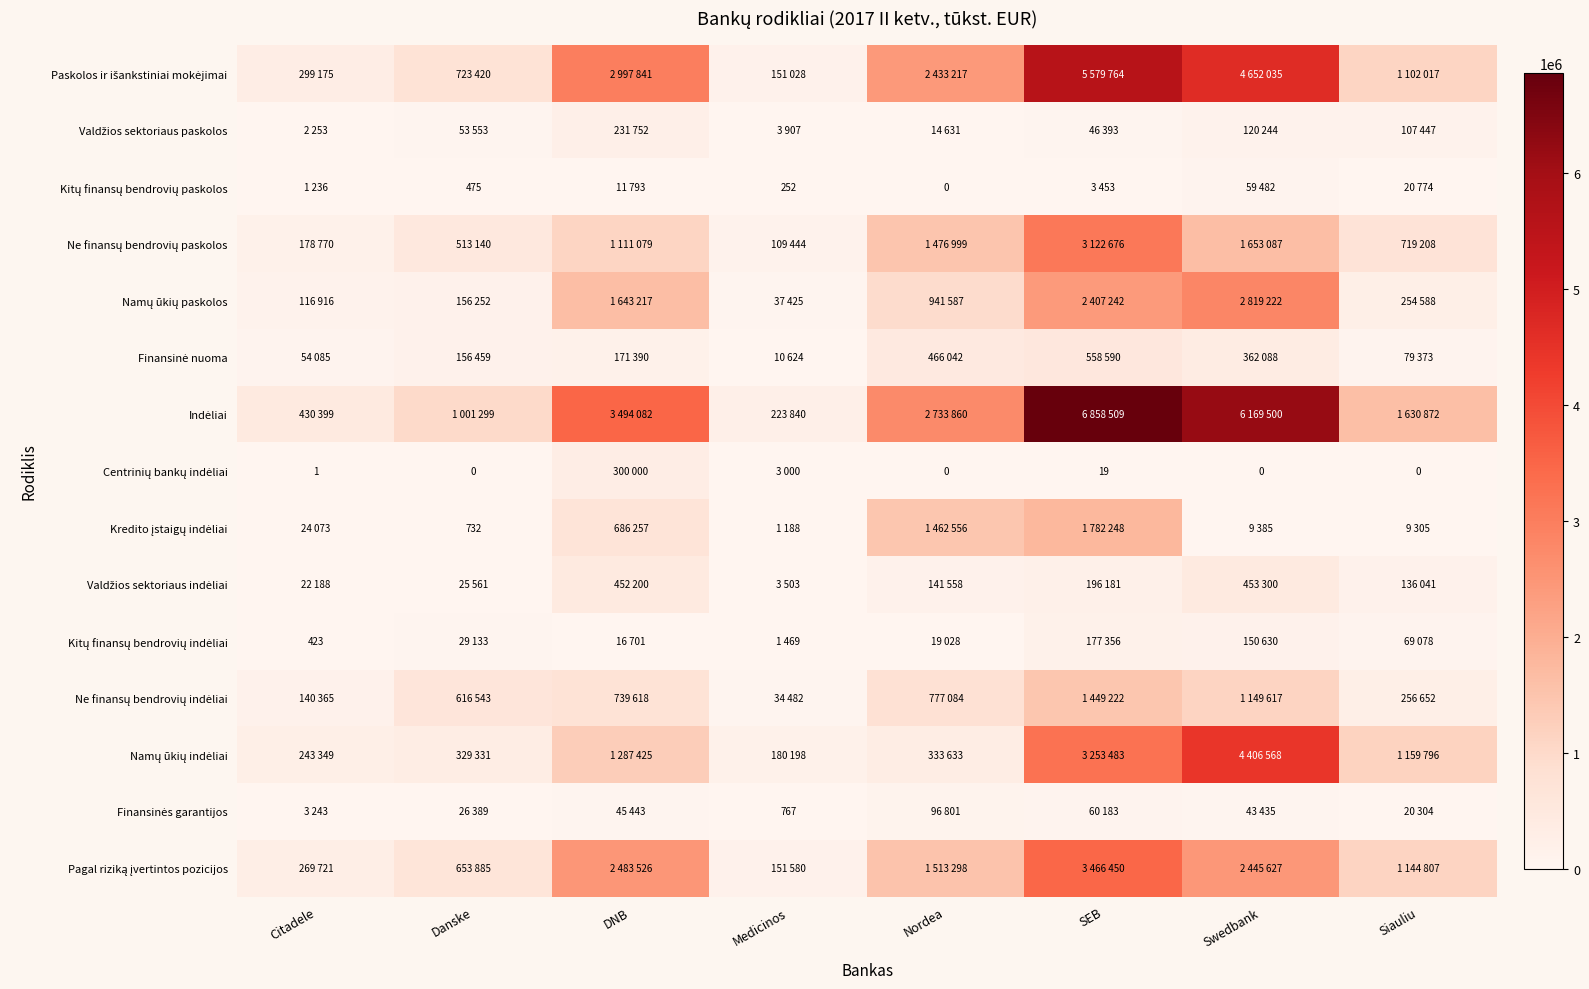

At which category is the sum across all series the highest?

SEB